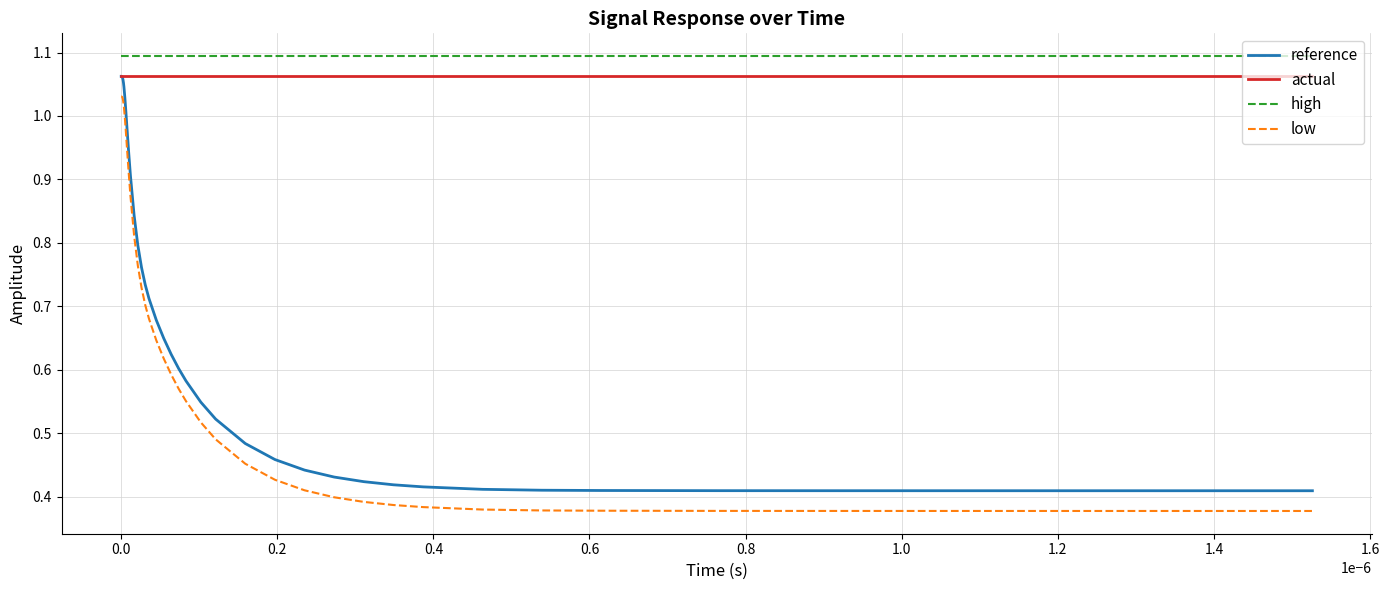

True or false: high and actual intersect in this chart.

False